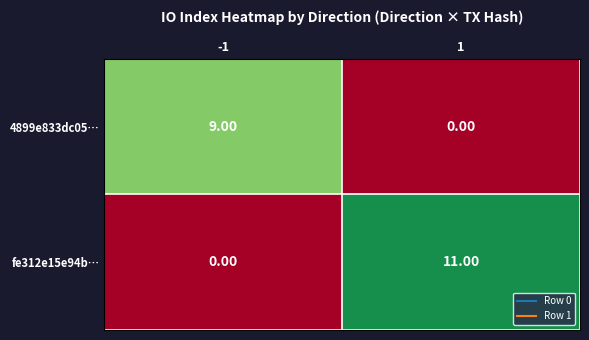

What is the sum of all 4899e833dc05… values?

9